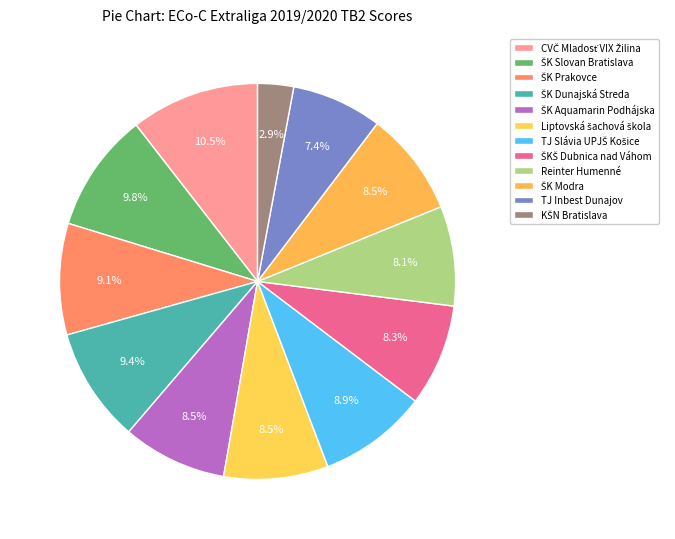

Count the number of slices in the pie.

12